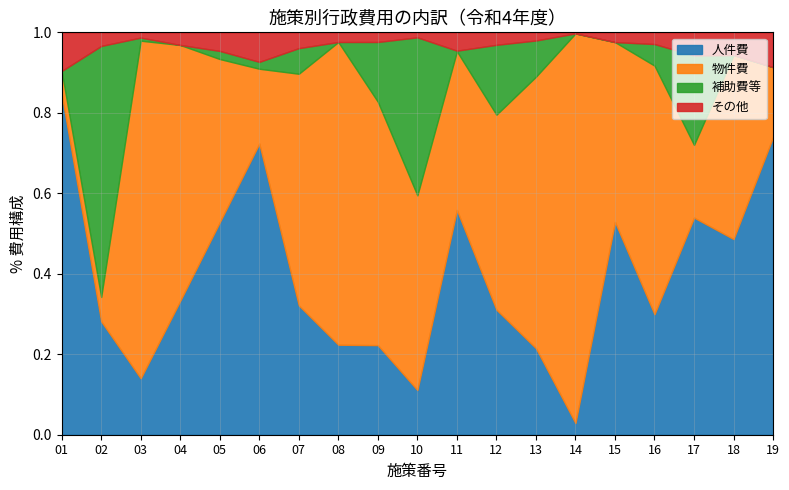

Reading left to right, list all the values displayed in this chart.

人件費_2022: 123465	199950	22343	49961	38948	231650	25027	6452	23920	35103	1074635	89254	19227	28196	407589	72314	132222	38276	318745
物件費_2022: 8326	42990	133761	95379	29920	59561	44823	21701	64993	153026	759206	139148	60363	942936	344726	149259	44283	35993	74764
補助費等_2022: 0	442582	1224	0	1487	5468	4953	0	15966	124202	2835	49873	8053	0	0	12958	54443	0	0
その他_2022: 14018	24032	2086	4713	3406	23502	3062	693	2574	3936	87655	8912	1814	2618	18709	7026	14115	4443	37282